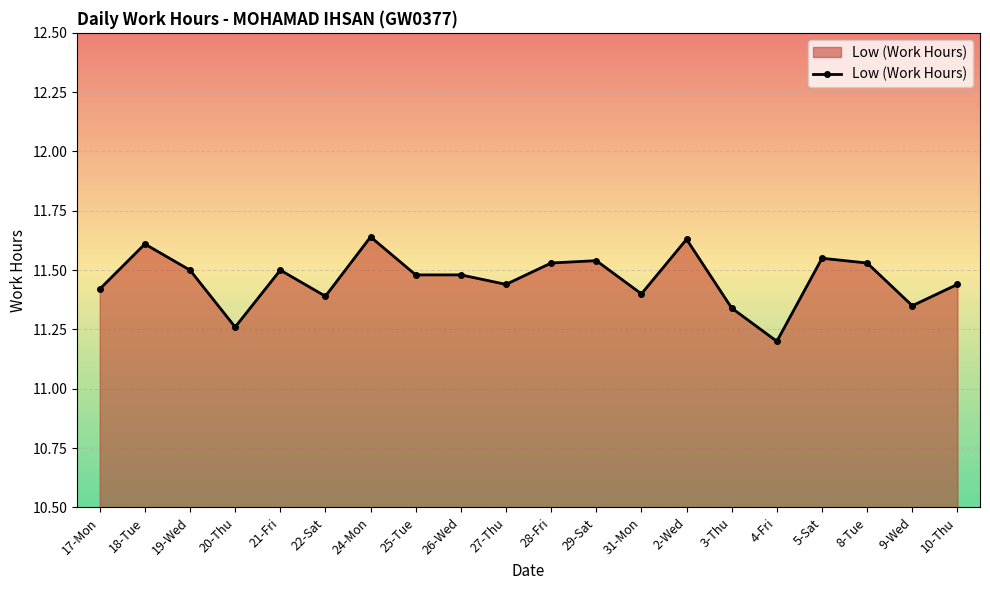

How many data points does each series have?

20